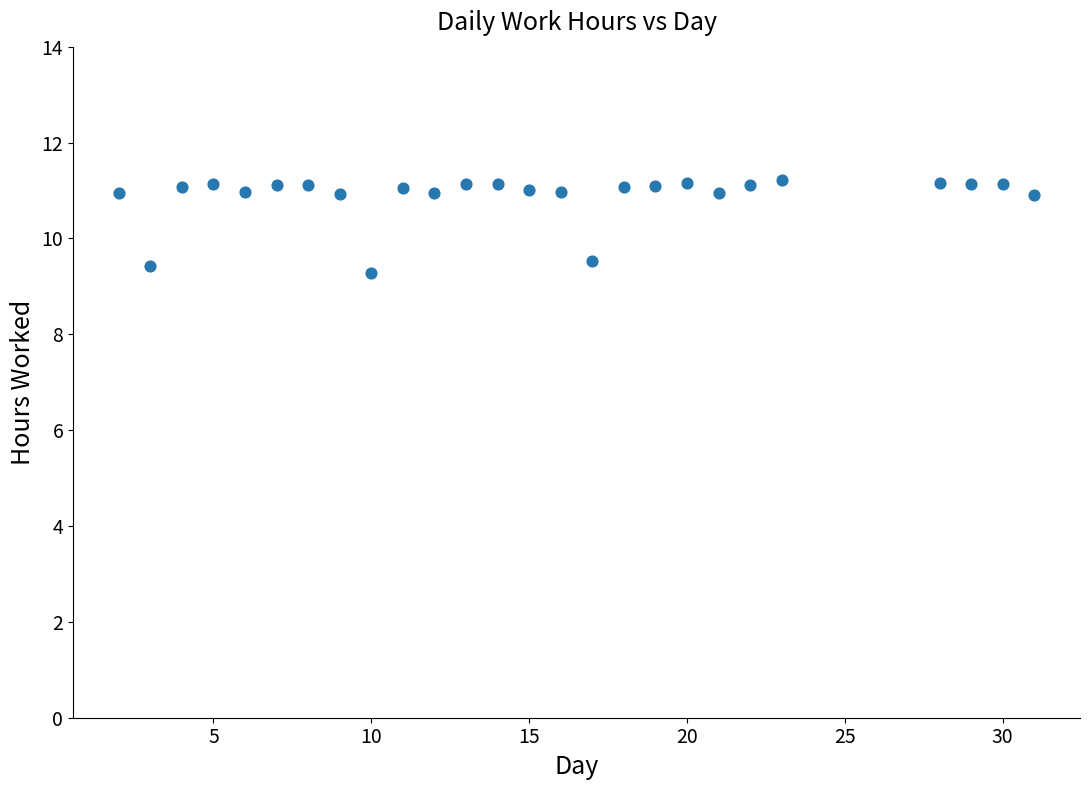

What is the range of X values (max minus min)?

29.0